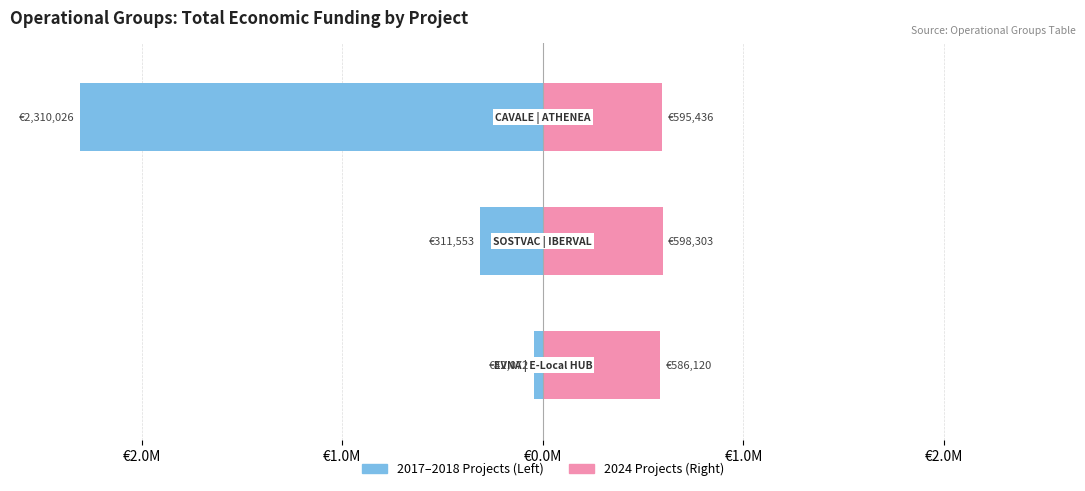

Which series has the largest range (max minus min)?

2017–2018 Projects